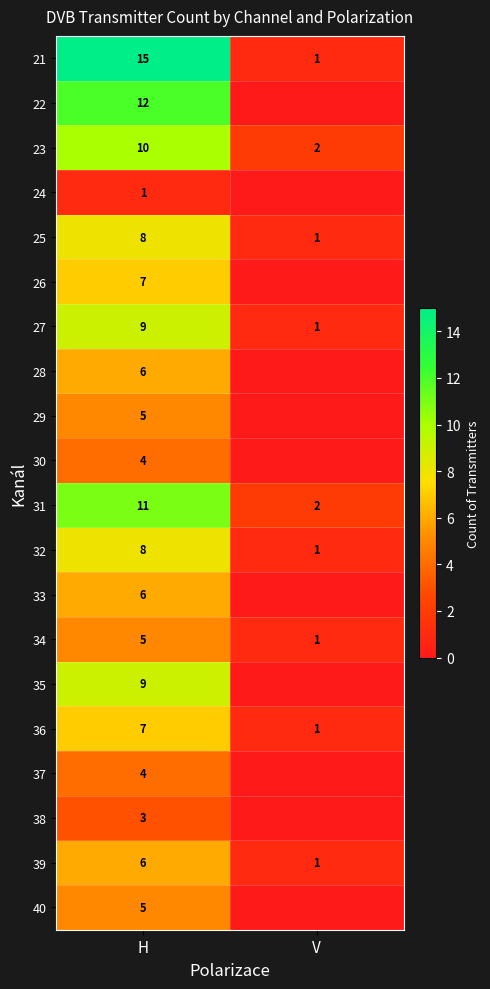

What is the approximate value of 23 at H?

10